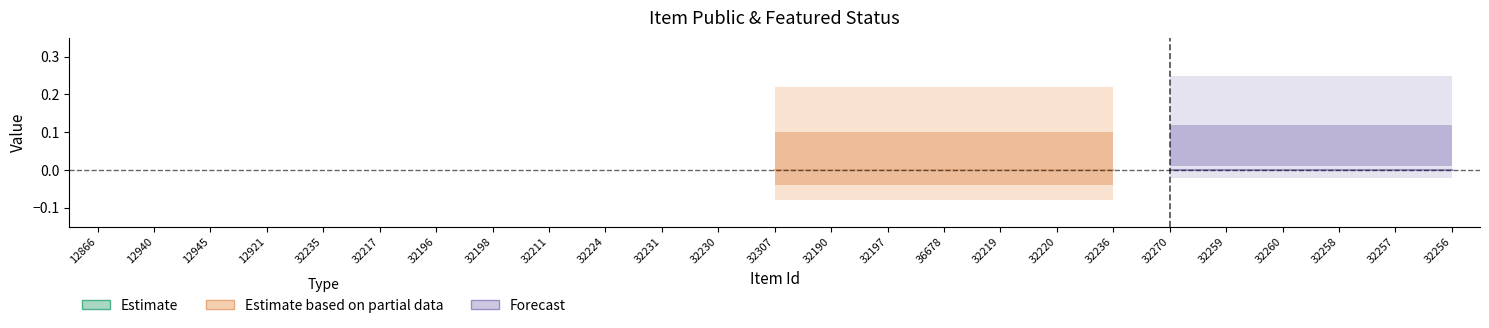

True or false: public and featured cross at least once.

False